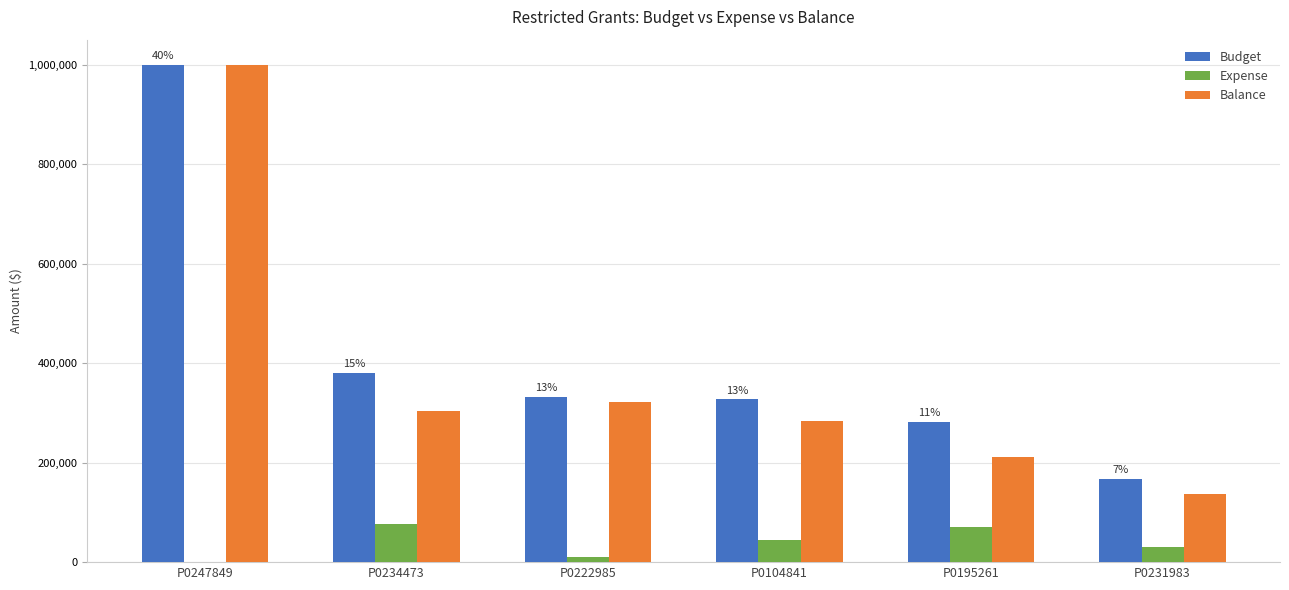

At which category is the sum across all series the highest?

P0247849